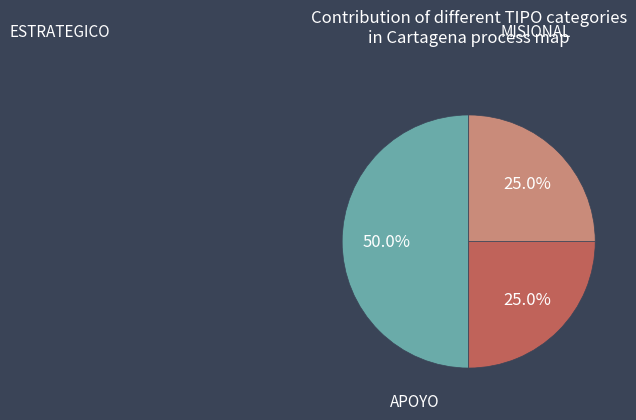

How many segments does this pie chart have?

3